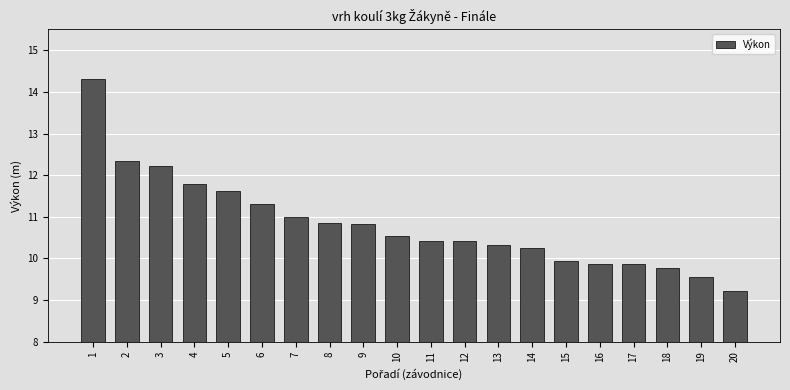

Which has a higher value, 5 or 12?

5